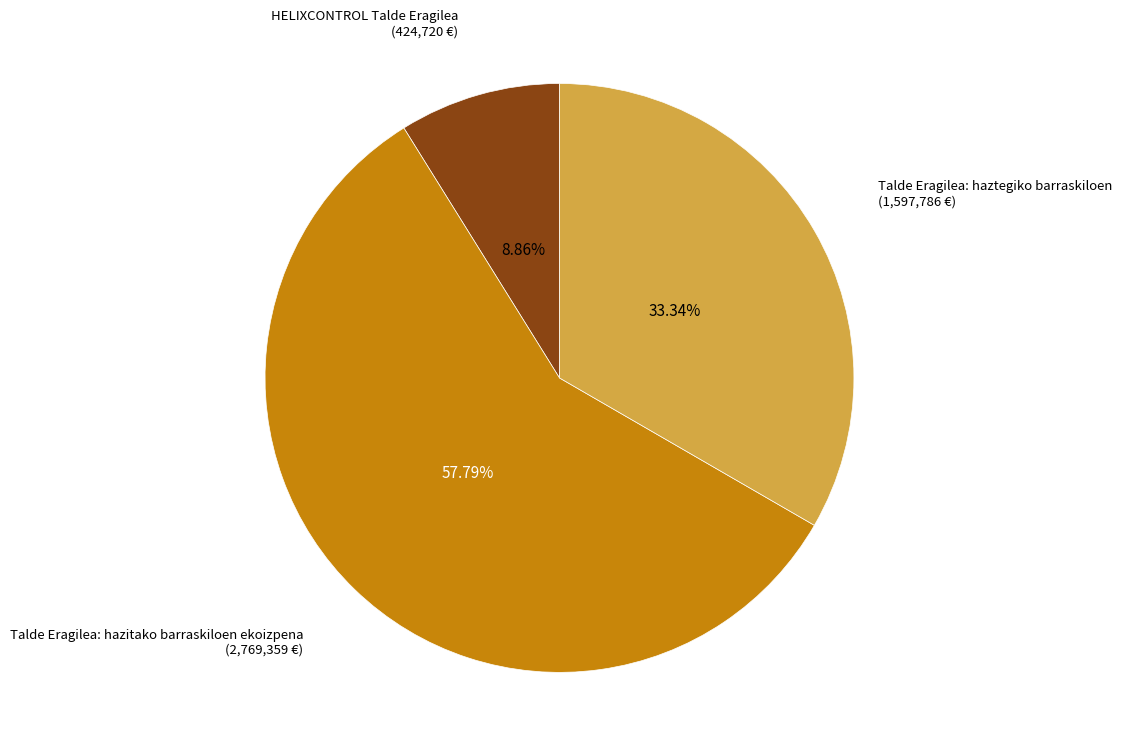

Which category has the smallest portion of the pie?

HELIXCONTROL Talde Eragilea